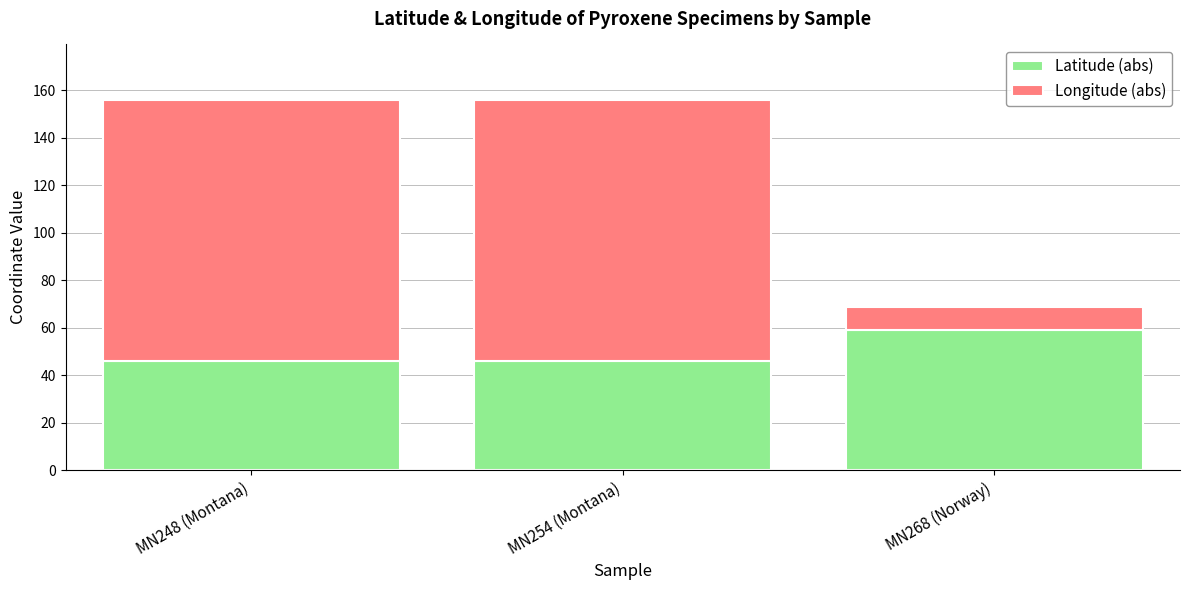

At which label is Latitude (abs) closest to 52?

MN248 (Montana)